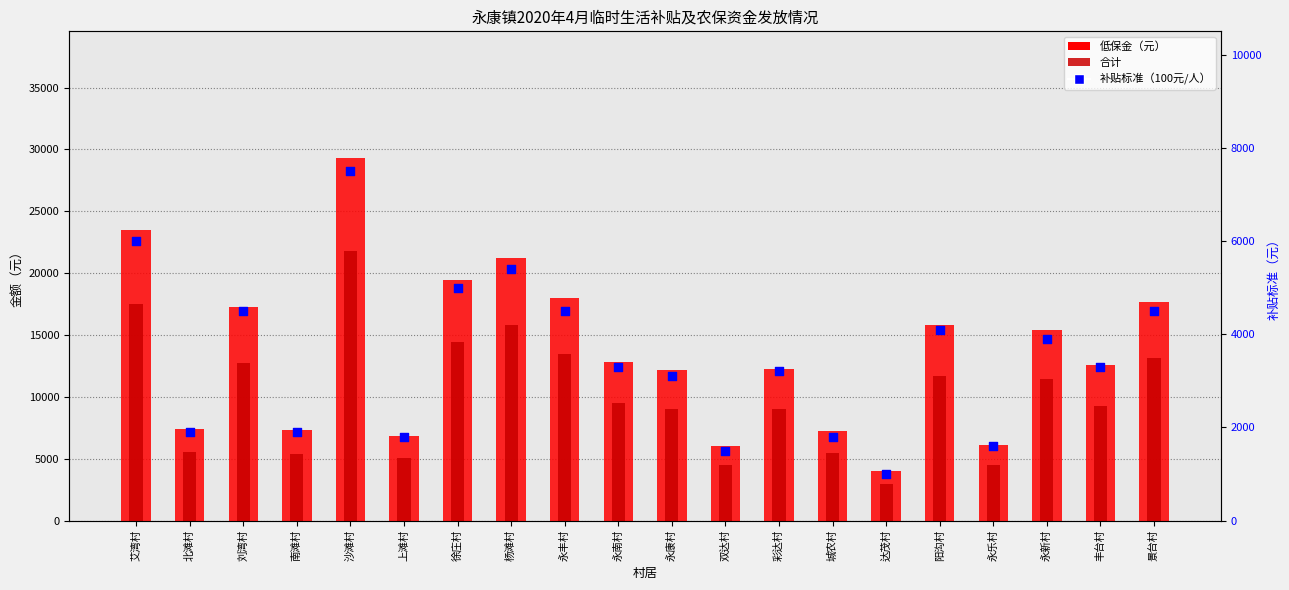

Is the value of 补贴标准（100元/人） at 城农村 greater than the value of 合计 at 彩达村?

No